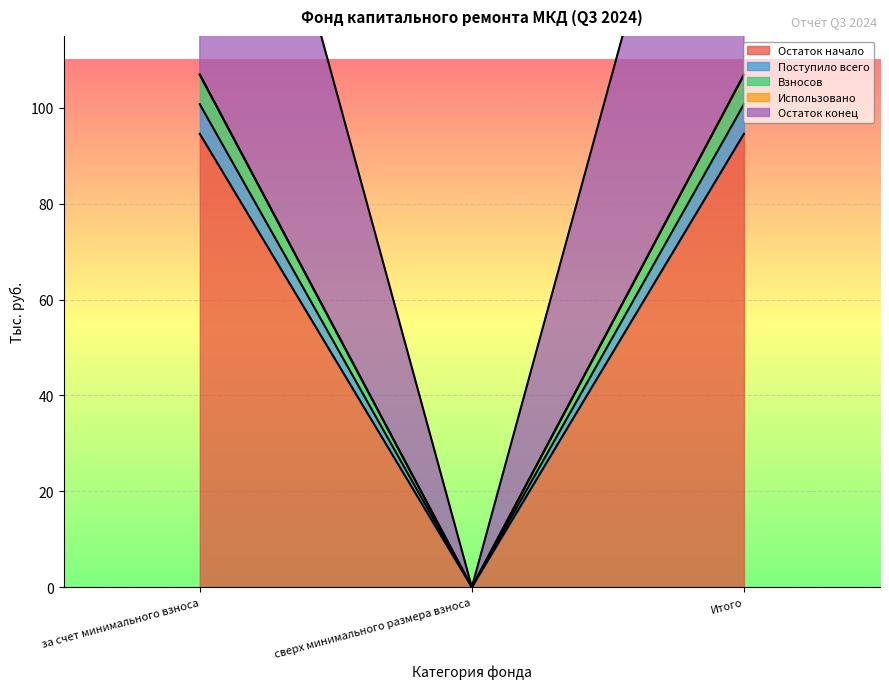

How many data points in Остаток конец are less than 106?

1